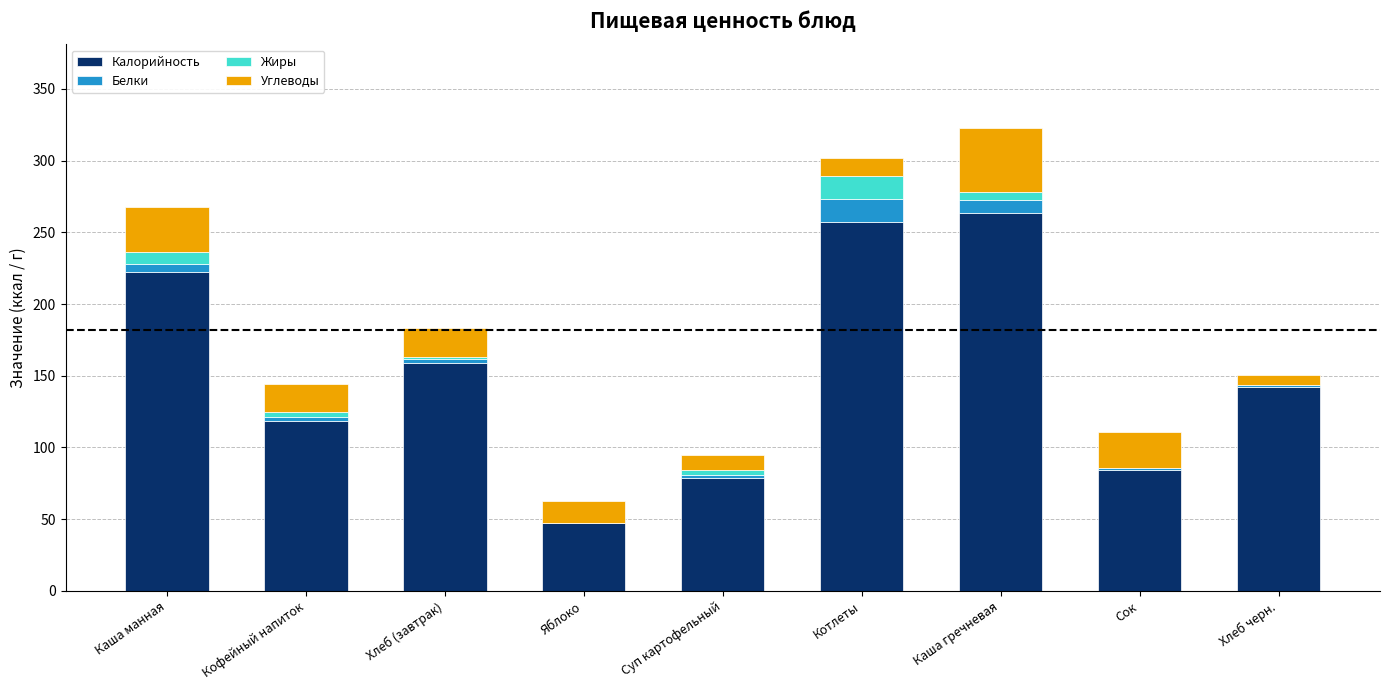

The value of Калорийность at Кофейный напиток is 118.7. True or false?

True